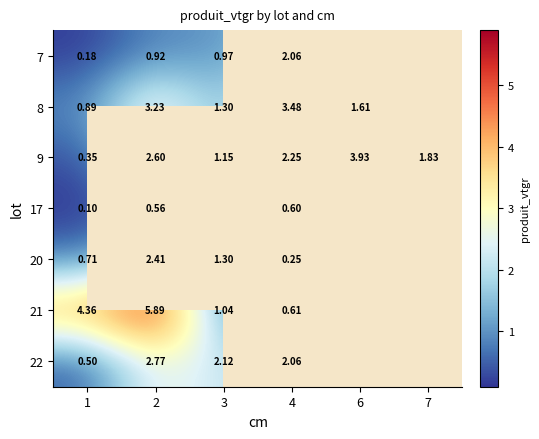

Is the value of 20 at 3 greater than the value of 9 at 3?

Yes